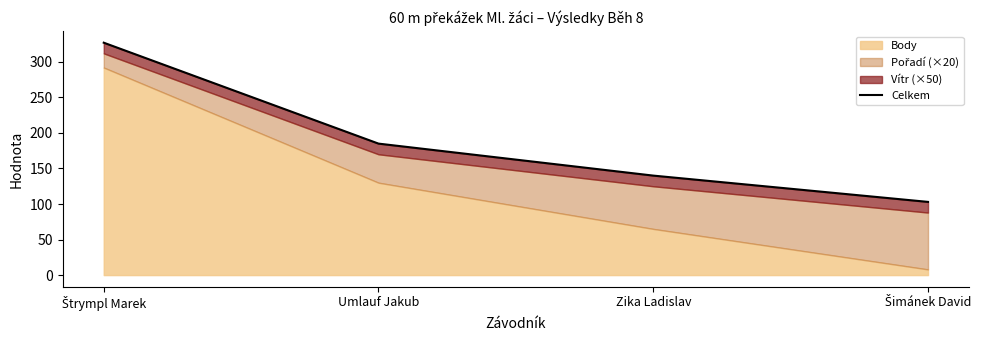

What position from the left is Umlauf Jakub?

2